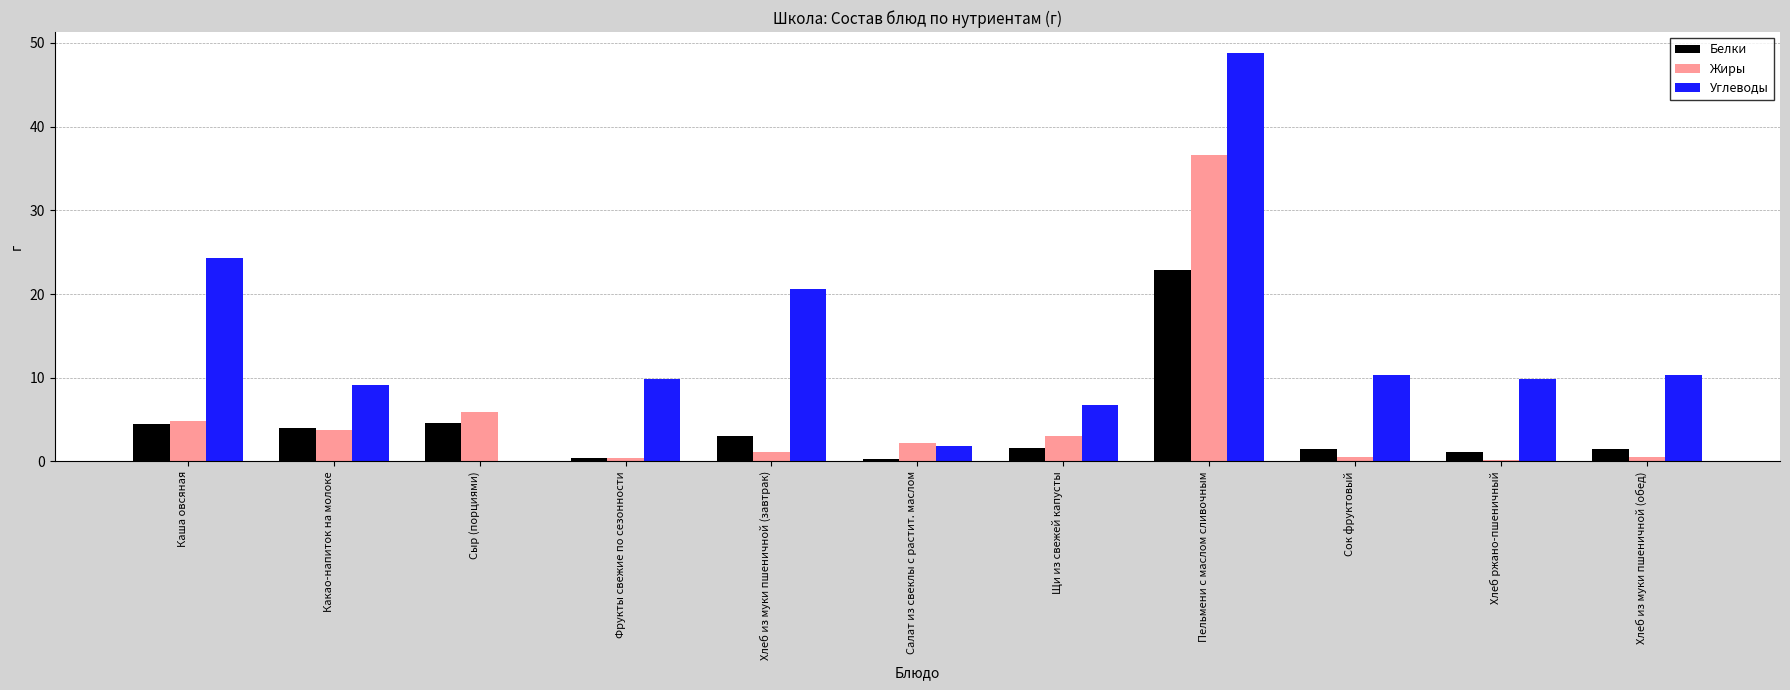

Between Каша овсяная and Салат из свеклы с растит. маслом, which series saw the biggest shift?

Углеводы